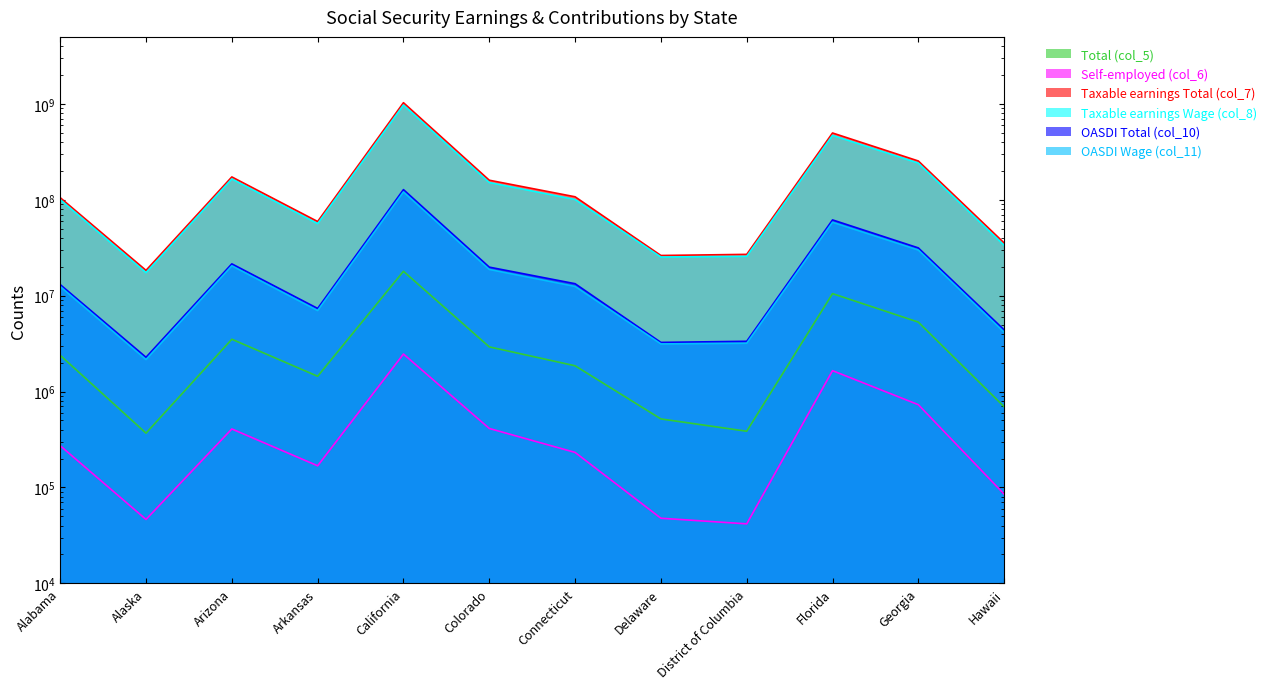

At which category does Total (col_5) reach its first local peak?

Arizona